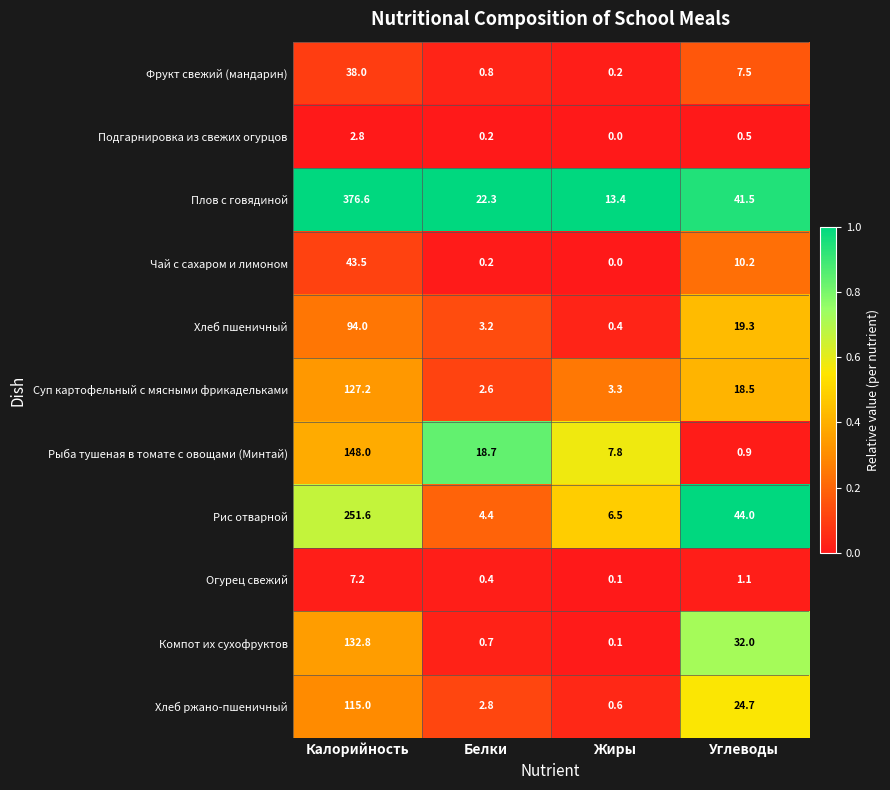

List the series in order of their peak value, highest first.

Плов с говядиной, Рис отварной, Рыба тушеная в томате с овощами (Минтай), Компот их сухофруктов, Суп картофельный с мясными фрикадельками, Хлеб ржано-пшеничный, Хлеб пшеничный, Чай с сахаром и лимоном, Фрукт свежий (мандарин), Огурец свежий, Подгарнировка из свежих огурцов